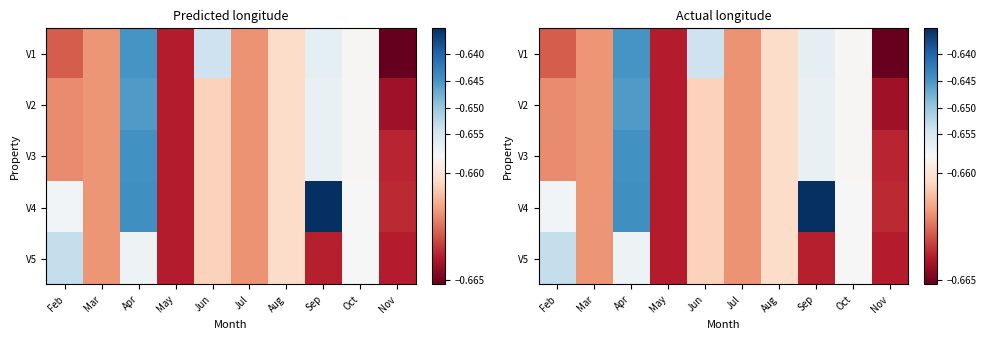

Which series has the largest range (max minus min)?

V4